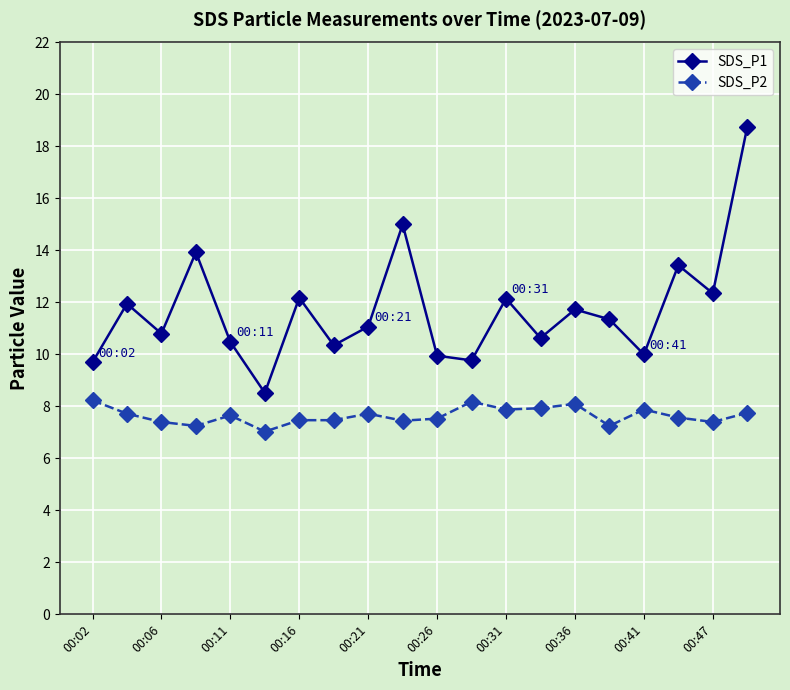

True or false: SDS_P2 and SDS_P1 intersect in this chart.

False